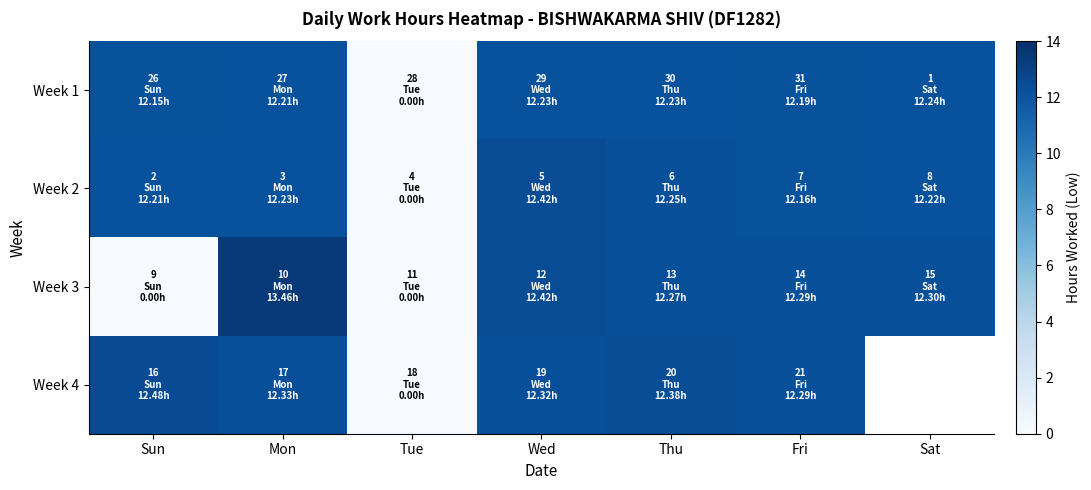

The value of Week 3 at Mon is 13.5. True or false?

True